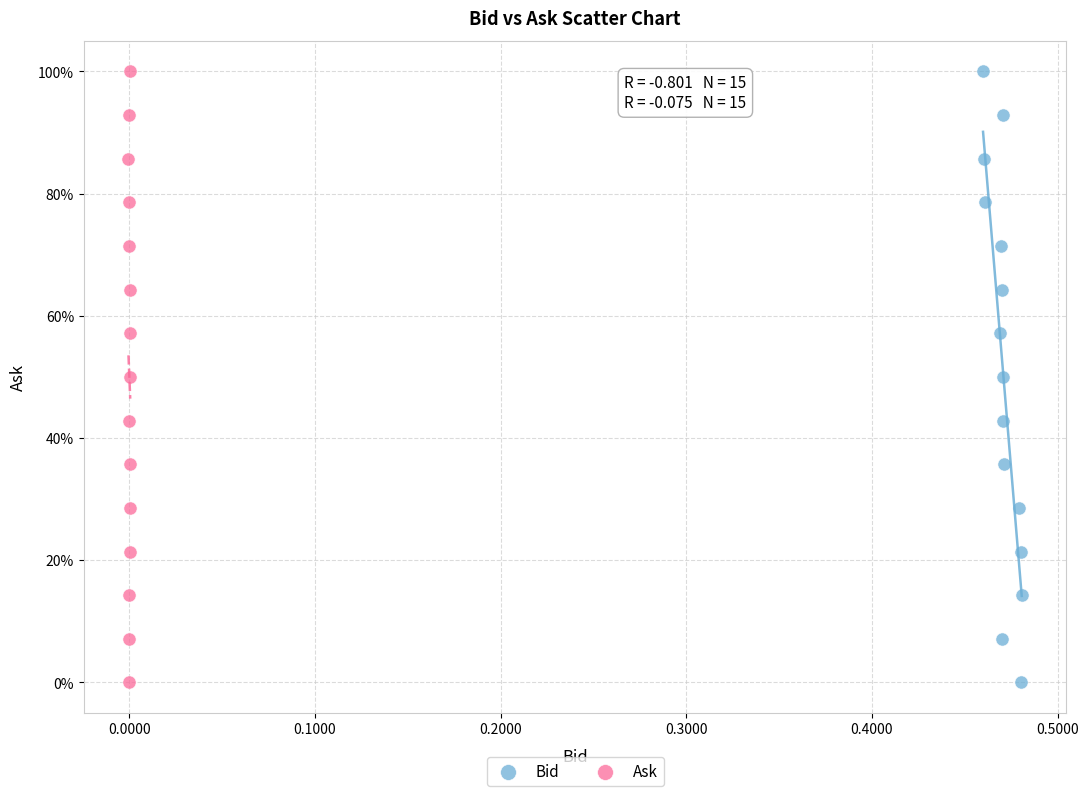

What are all the series names shown in the legend?

Bid, Ask